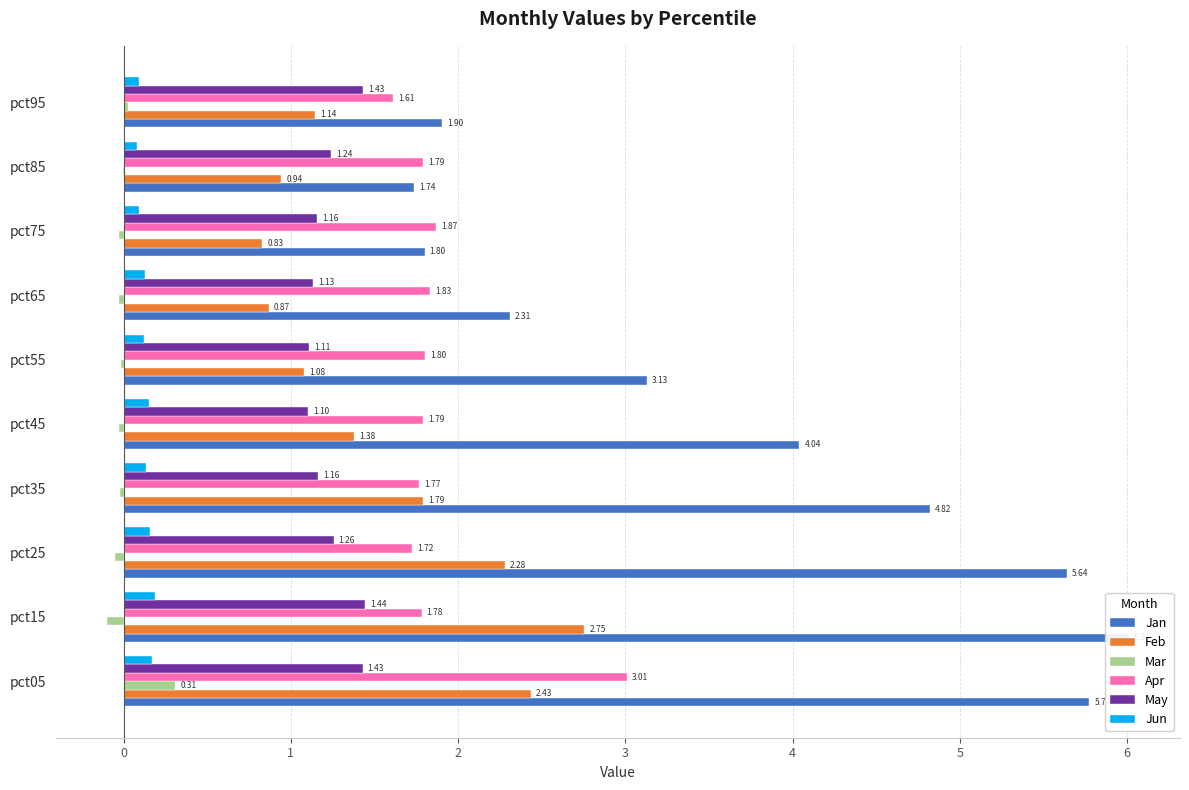

Is it true that May equals 1.1 at pct45?

True